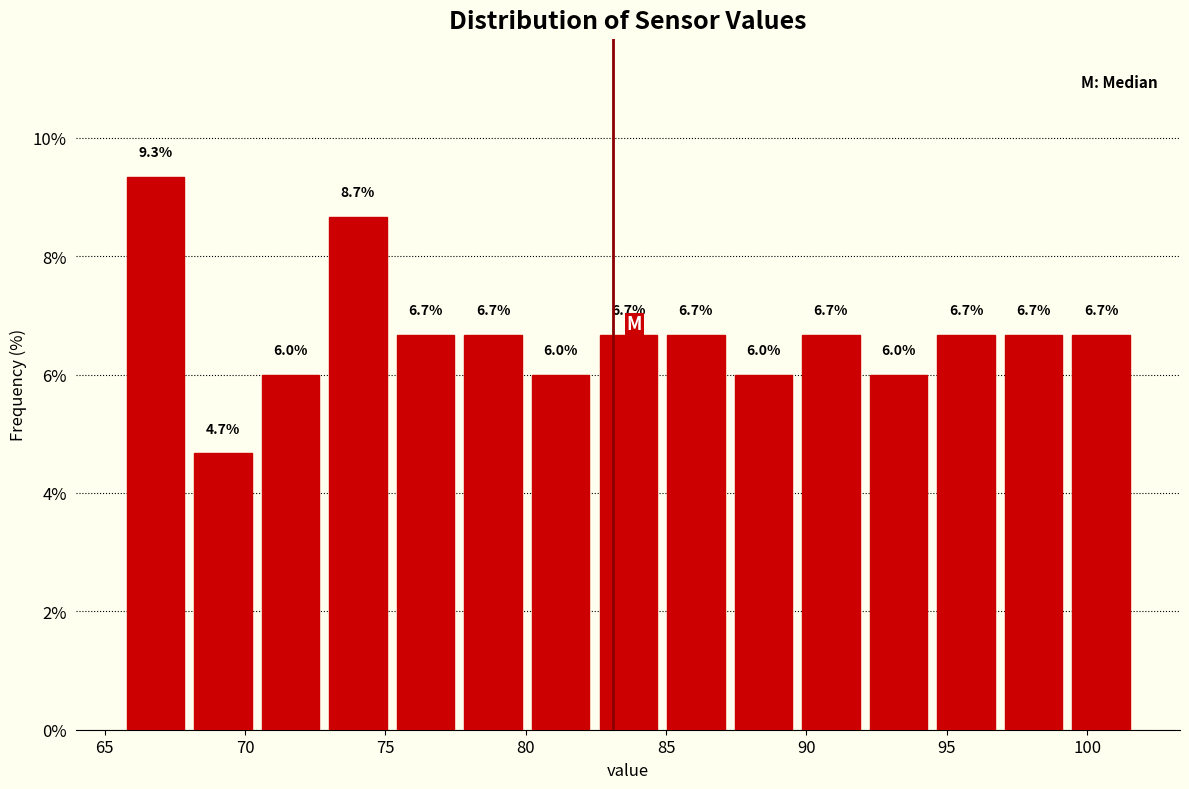

How tall is the bar that spans 70.5 to 73.0 on the x-axis? The bar edges are not printed on the chart, so give them approximately, as read against the axis.

6.0